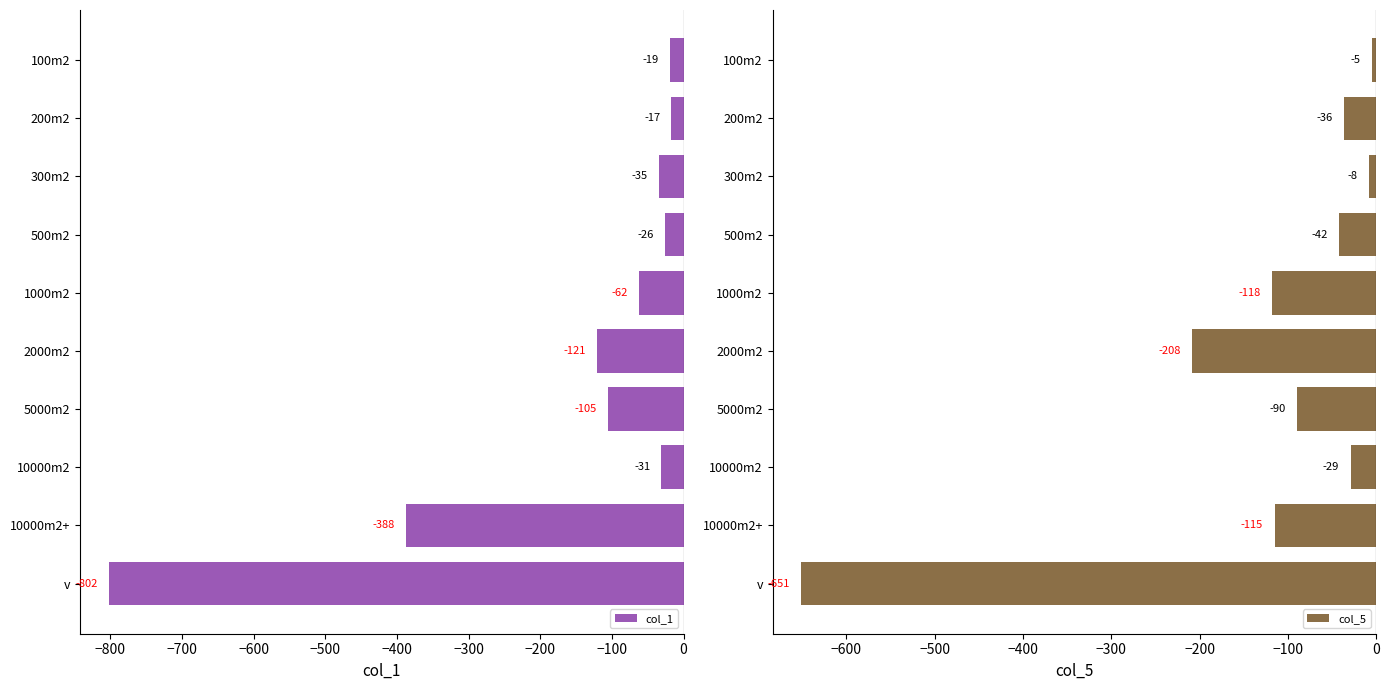

Is it true that col_1 equals -503 at v?

False